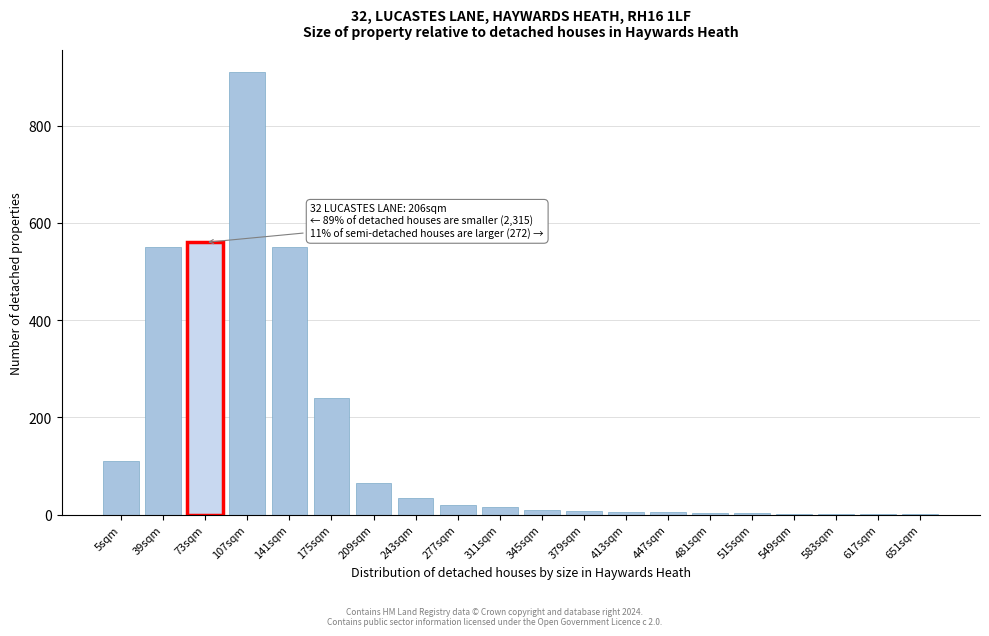

The chart shows a value of 5 at 447sqm. True or false?

True